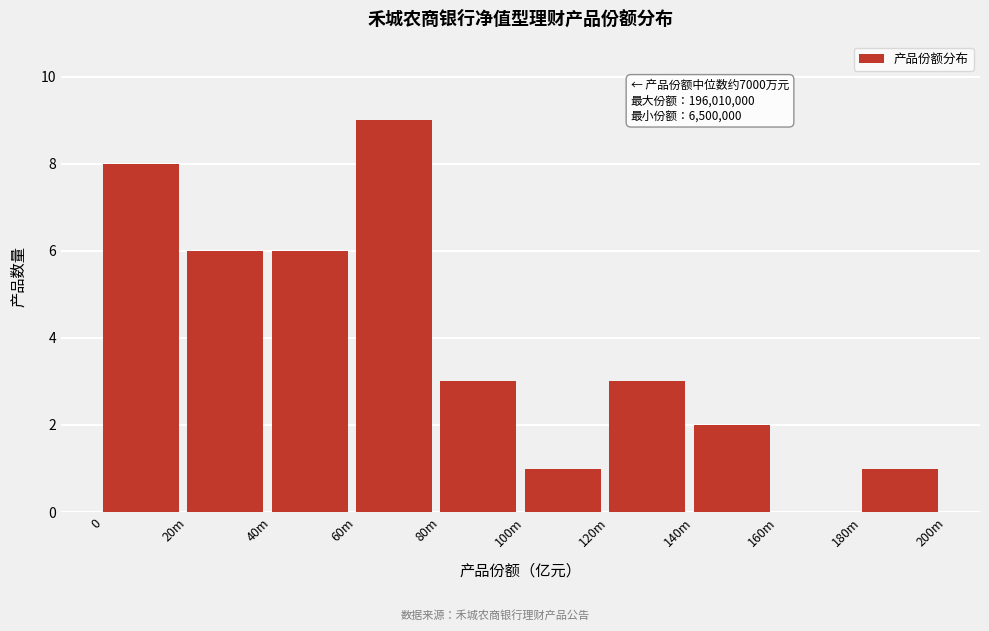

Reading left to right, extract all data points from this chart.

0=8	20m=6	40m=6	60m=9	80m=3	100m=1	120m=3	140m=2	160m=0	180m=1